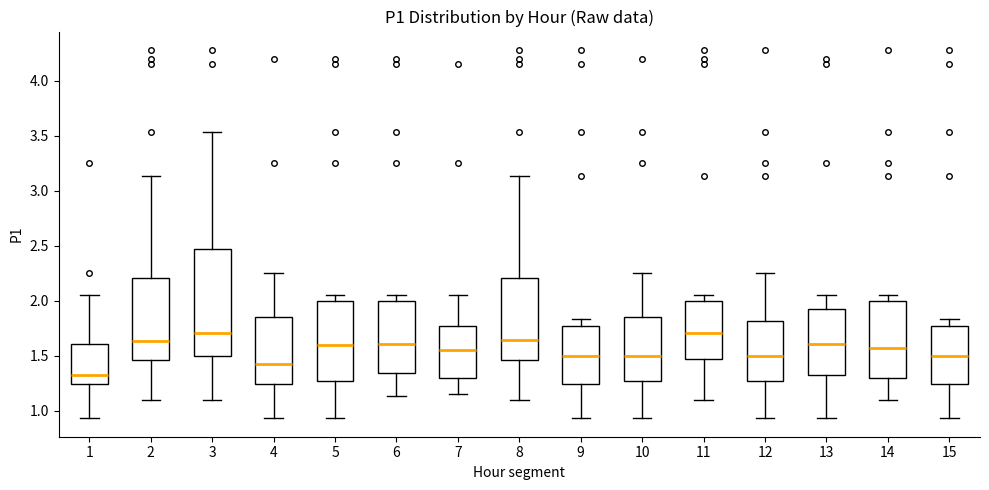

Reading left to right, transcribe this box plot: for each box, give where its median line is, the range the box spans, and where its two whiskers end, as read against the y-axis. The values are not printed on the chart, so give them approximately, as read against the axis.

1: median 1.35, box 1.25 to 1.60, whiskers 0.95 to 2.05
2: median 1.65, box 1.45 to 2.20, whiskers 1.10 to 3.15
3: median 1.70, box 1.50 to 2.45, whiskers 1.10 to 3.55
4: median 1.45, box 1.25 to 1.85, whiskers 0.95 to 2.25
5: median 1.60, box 1.25 to 2.00, whiskers 0.95 to 2.05
6: median 1.60, box 1.35 to 2.00, whiskers 1.15 to 2.05
7: median 1.55, box 1.30 to 1.75, whiskers 1.15 to 2.05
8: median 1.65, box 1.45 to 2.20, whiskers 1.10 to 3.15
9: median 1.50, box 1.25 to 1.75, whiskers 0.95 to 1.85
10: median 1.50, box 1.25 to 1.85, whiskers 0.95 to 2.25
11: median 1.70, box 1.45 to 2.00, whiskers 1.10 to 2.05
12: median 1.50, box 1.25 to 1.80, whiskers 0.95 to 2.25
13: median 1.60, box 1.30 to 1.90, whiskers 0.95 to 2.05
14: median 1.55, box 1.30 to 2.00, whiskers 1.10 to 2.05
15: median 1.50, box 1.25 to 1.75, whiskers 0.95 to 1.85